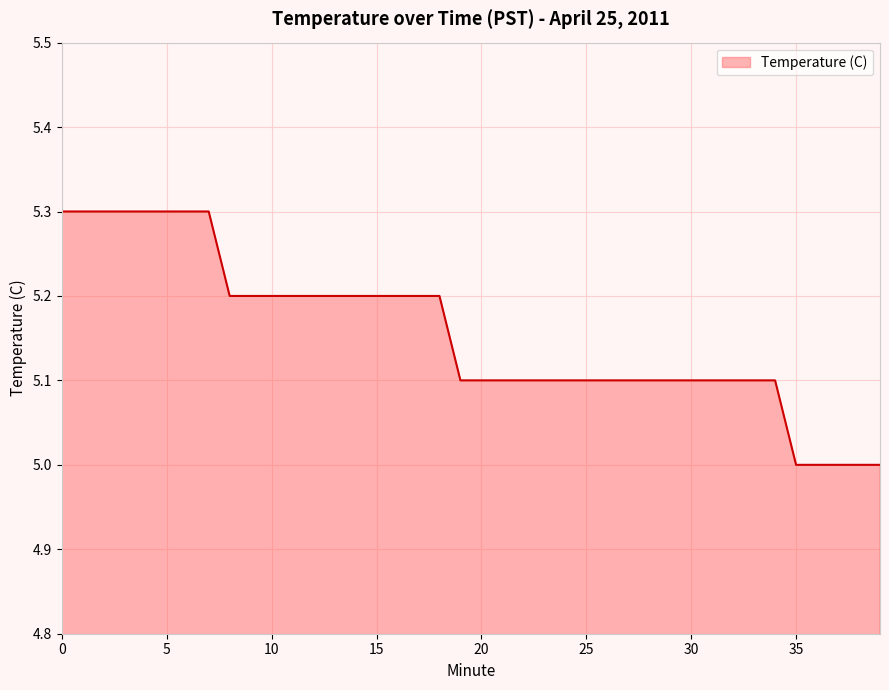

What is the greatest value displayed?

5.3